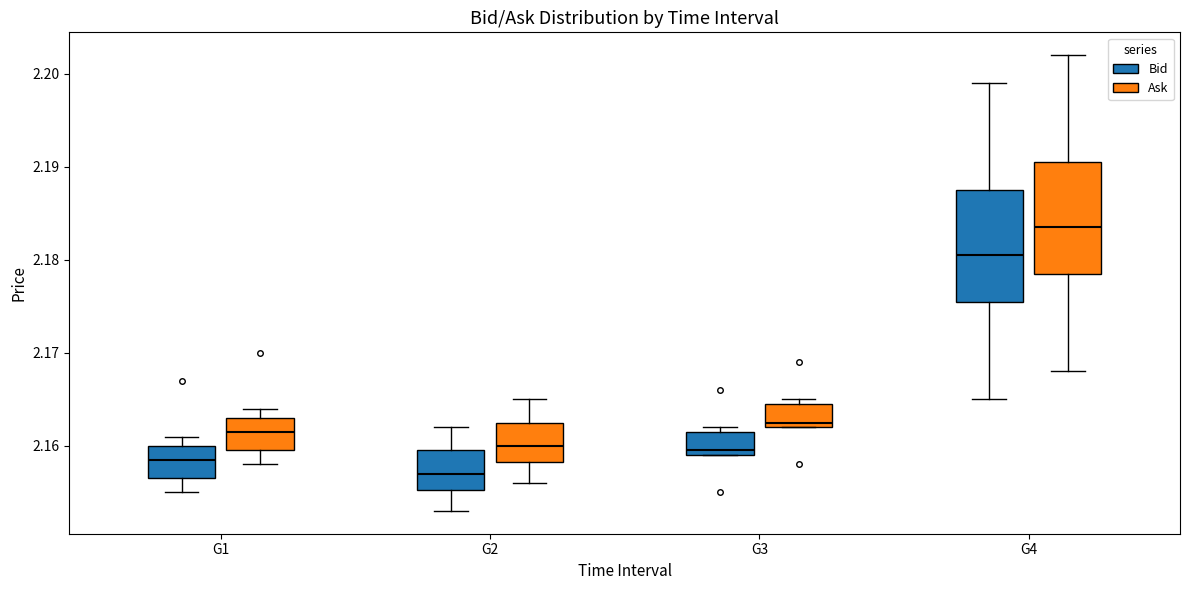

Where is the lower edge of the box for G2 (Bid) on the y-axis? The values are not printed on the chart, so give them approximately, as read against the axis.

2.155